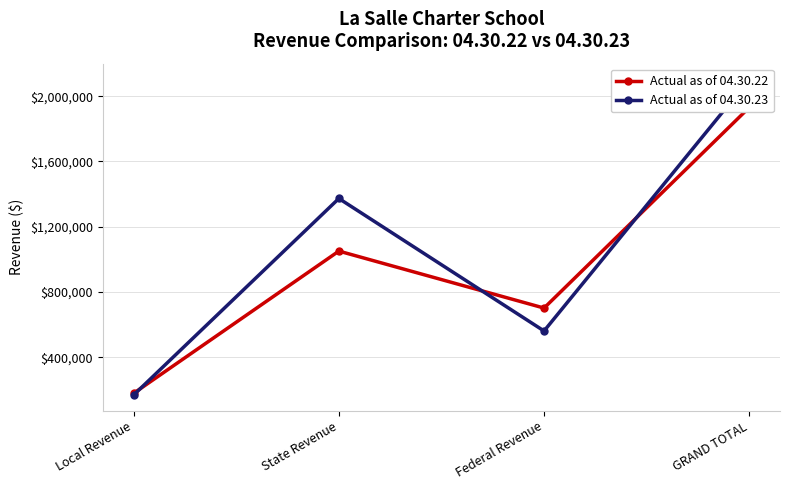

Between Local Revenue and Federal Revenue, which is larger?

Federal Revenue